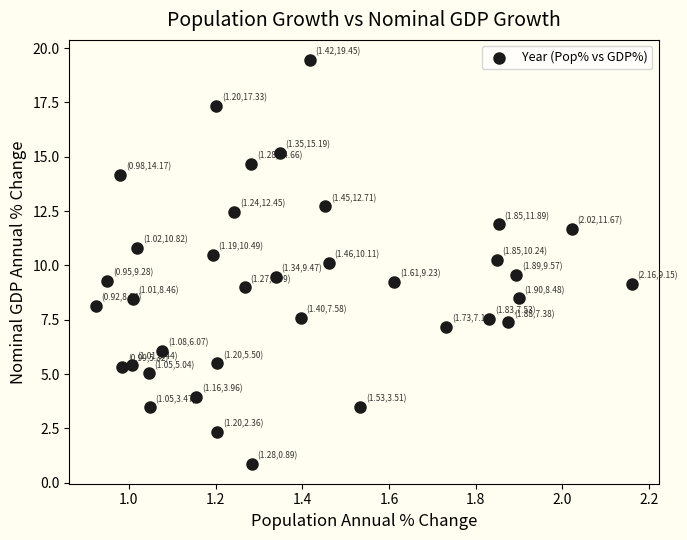

What is the range of Y values (max minus min)?

18.6